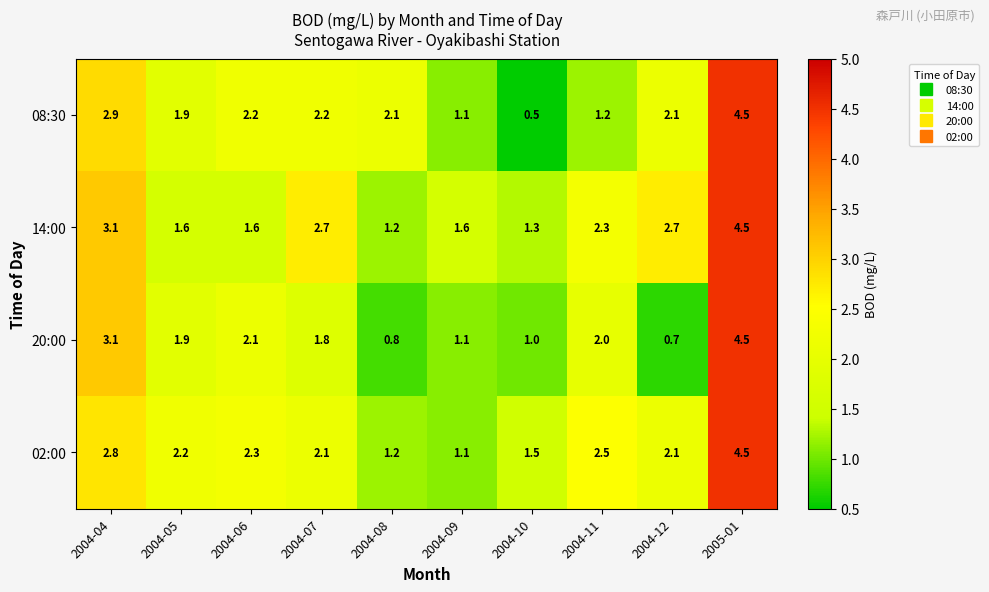

How many categories are shown in the chart?

10